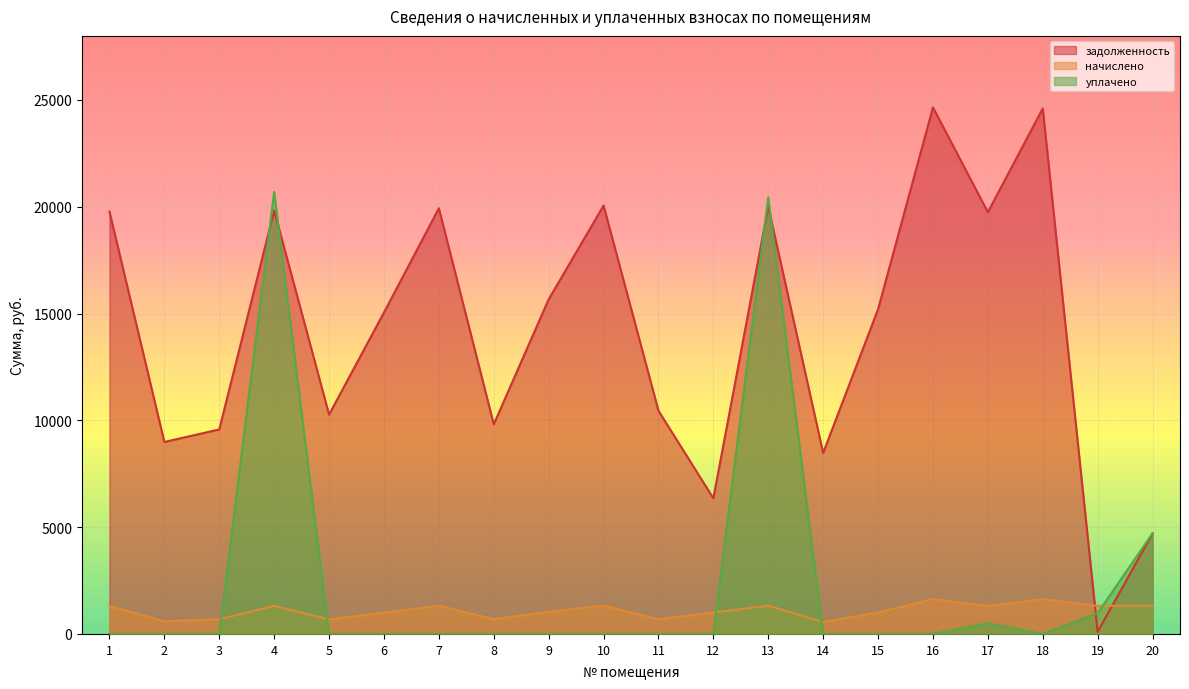

How many lines are shown in the chart?

3